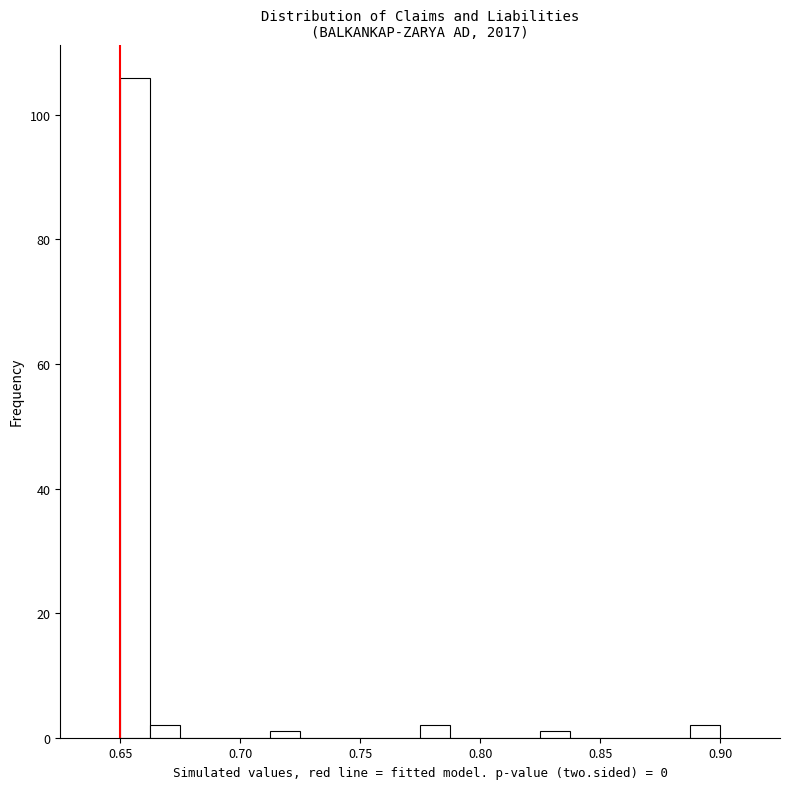

Read against the x-axis, roughly where is the centre of the tallest bar?

0.655